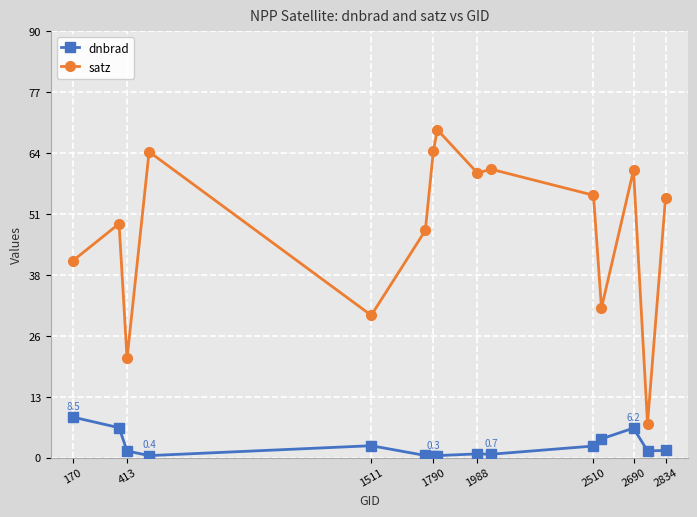

What is the value of the satz point at the 5th from the left?

30.0